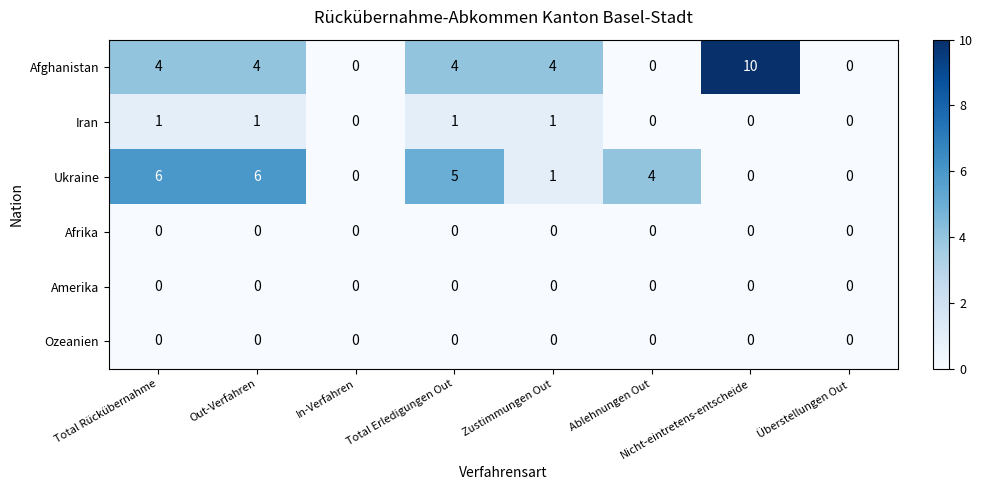

How many distinct data groups are displayed?

6